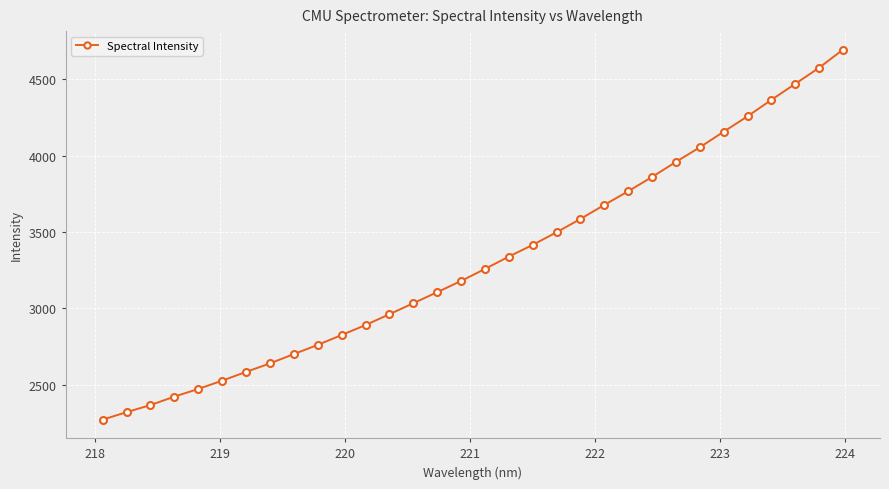

True or false: the data has more than 0 interior local peaks.

False